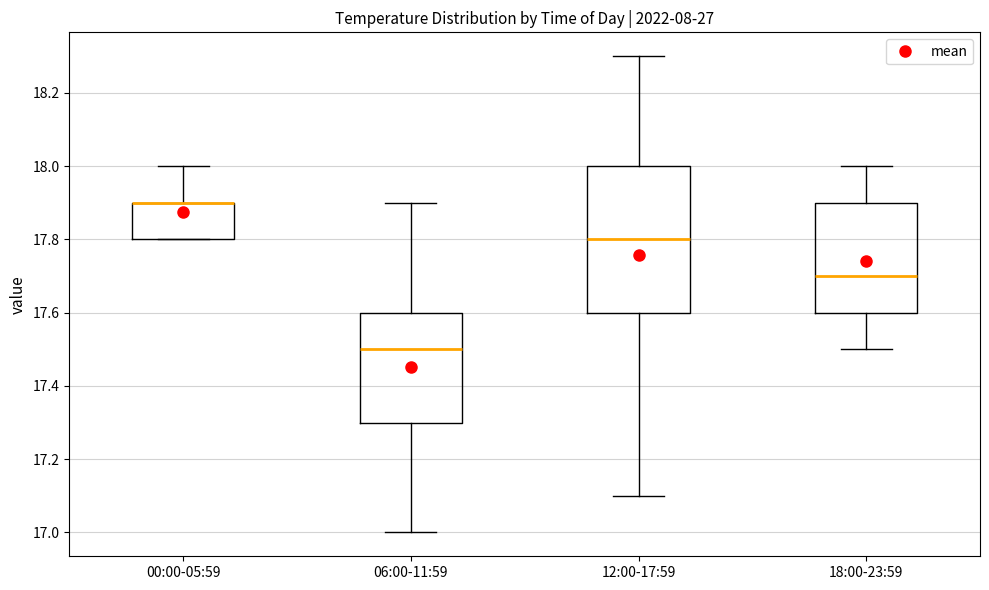

Reading left to right, read every box against the y-axis: the position of its median line, the range the box covers, and the ends of its whiskers. The values are not printed on the chart, so give them approximately, as read against the axis.

00:00-05:59: median 17.9 (drawn on the box's upper edge), box 17.8 to 17.9, whiskers 17.8 to 18.0
06:00-11:59: median 17.5, box 17.3 to 17.6, whiskers 17.0 to 17.9
12:00-17:59: median 17.8, box 17.6 to 18.0, whiskers 17.1 to 18.3
18:00-23:59: median 17.7, box 17.6 to 17.9, whiskers 17.5 to 18.0